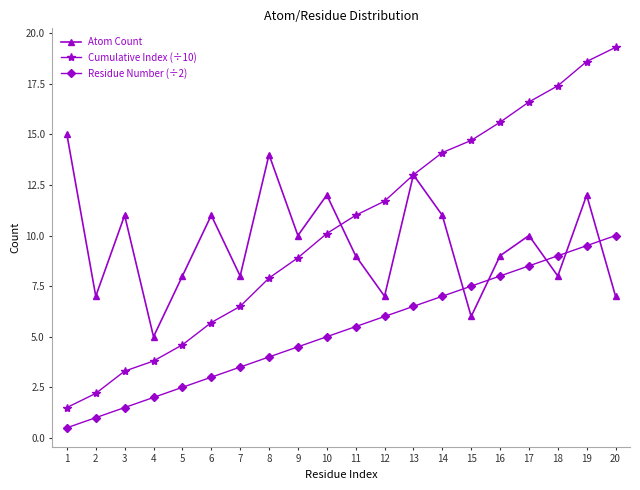

Reading left to right, transcribe all the data shown in this chart.

Atom Count: 1=15.0	2=7.0	3=11.0	4=5.0	5=8.0	6=11.0	7=8.0	8=14.0	9=10.0	10=12.0	11=9.0	12=7.0	13=13.0	14=11.0	15=6.0	16=9.0	17=10.0	18=8.0	19=12.0	20=7.0
Cumulative Index (÷10): 1=1.5	2=2.2	3=3.3	4=3.8	5=4.6	6=5.7	7=6.5	8=7.9	9=8.9	10=10.1	11=11.0	12=11.7	13=13.0	14=14.1	15=14.7	16=15.6	17=16.6	18=17.4	19=18.6	20=19.3
Residue Number (÷2): 1=0.5	2=1.0	3=1.5	4=2.0	5=2.5	6=3.0	7=3.5	8=4.0	9=4.5	10=5.0	11=5.5	12=6.0	13=6.5	14=7.0	15=7.5	16=8.0	17=8.5	18=9.0	19=9.5	20=10.0